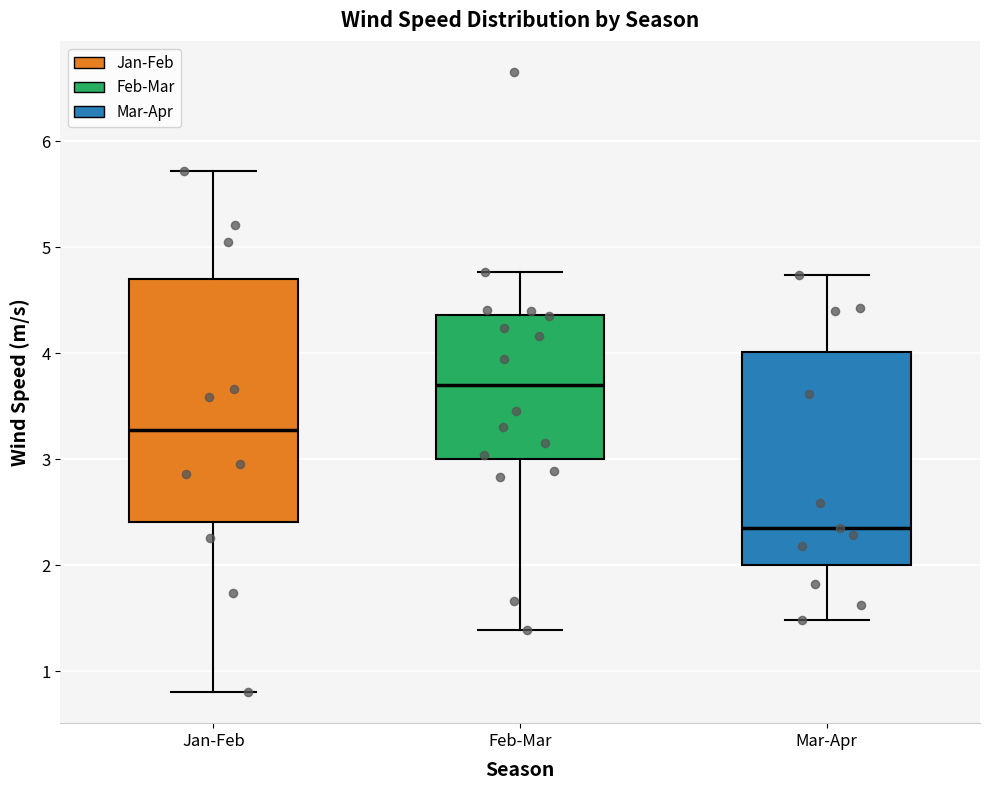

Reading left to right, read every box against the y-axis: the position of its median line, the range the box covers, and the ends of its whiskers. The values are not printed on the chart, so give them approximately, as read against the axis.

Jan-Feb: median 3.3, box 2.4 to 4.7, whiskers 0.8 to 5.7
Feb-Mar: median 3.7, box 3.0 to 4.4, whiskers 1.4 to 4.8
Mar-Apr: median 2.4, box 2.0 to 4.0, whiskers 1.5 to 4.7